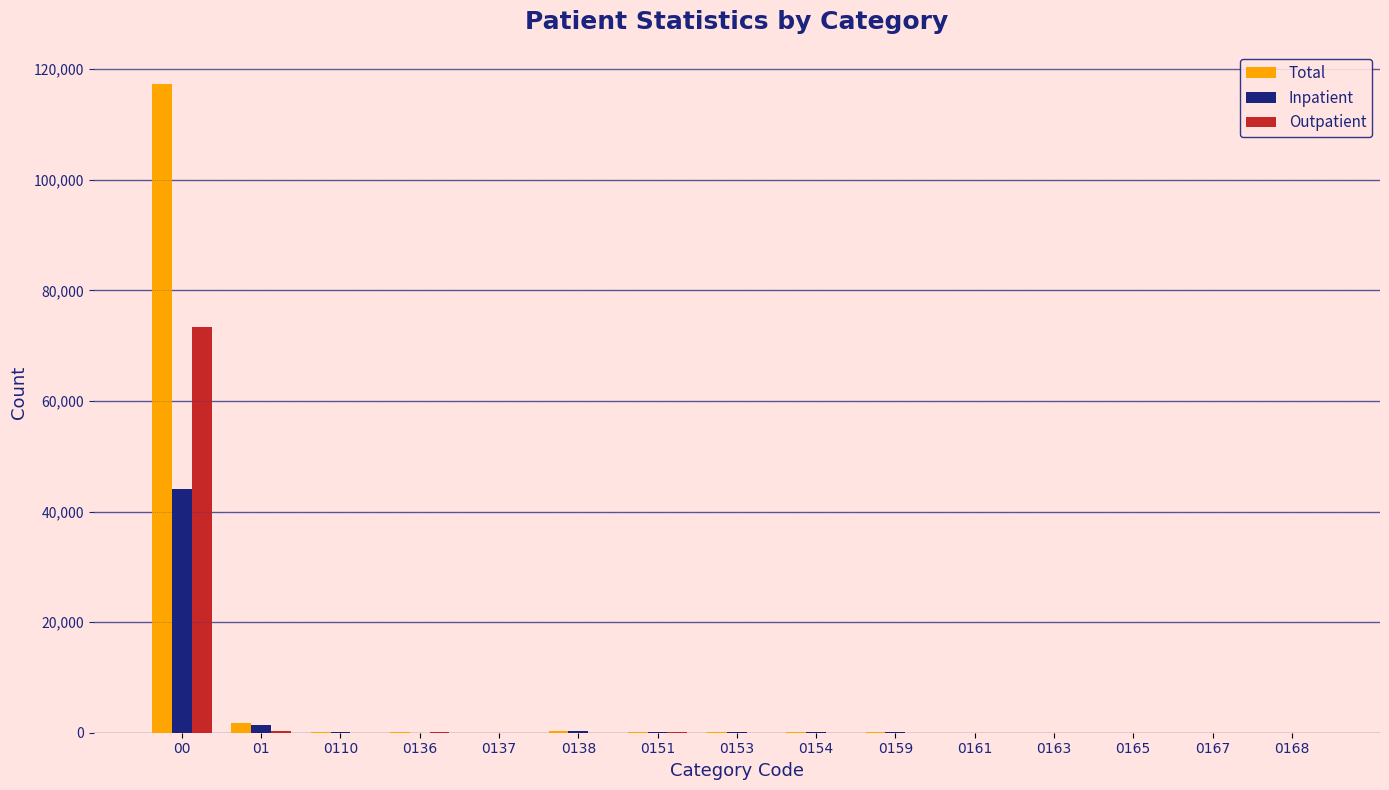

What is the sum of all Total values?

120210